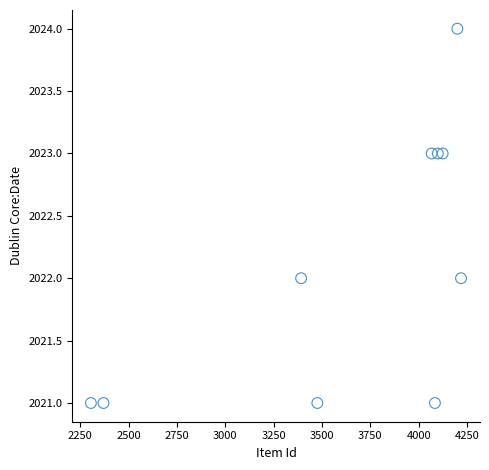

What is the range of Y values (max minus min)?

3